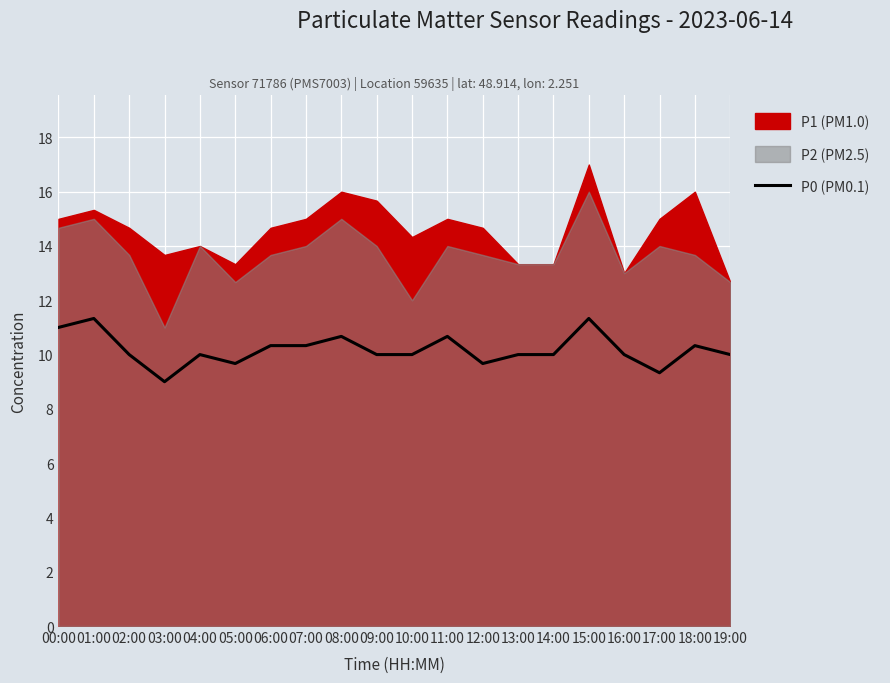

How many values are below 10?

4